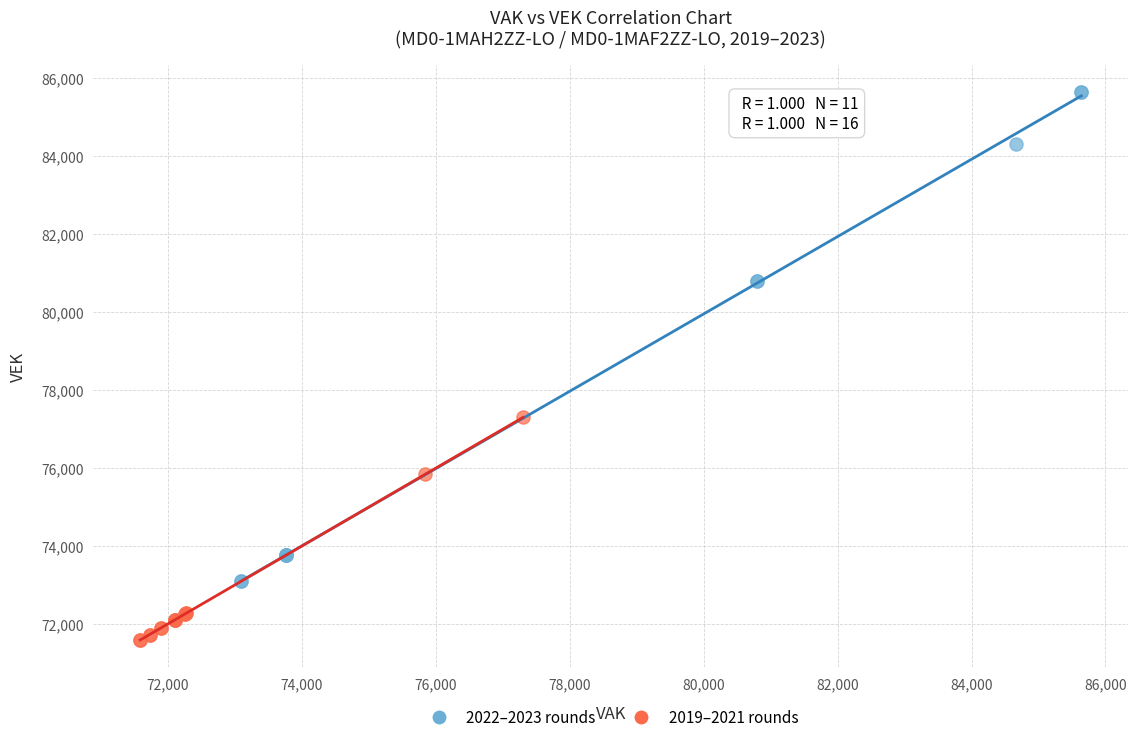

Which series has the largest Y range (max minus min)?

2022–2023 rounds